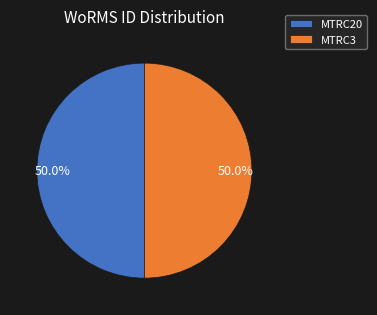

How much of the chart is everything except MTRC20?

50.0%